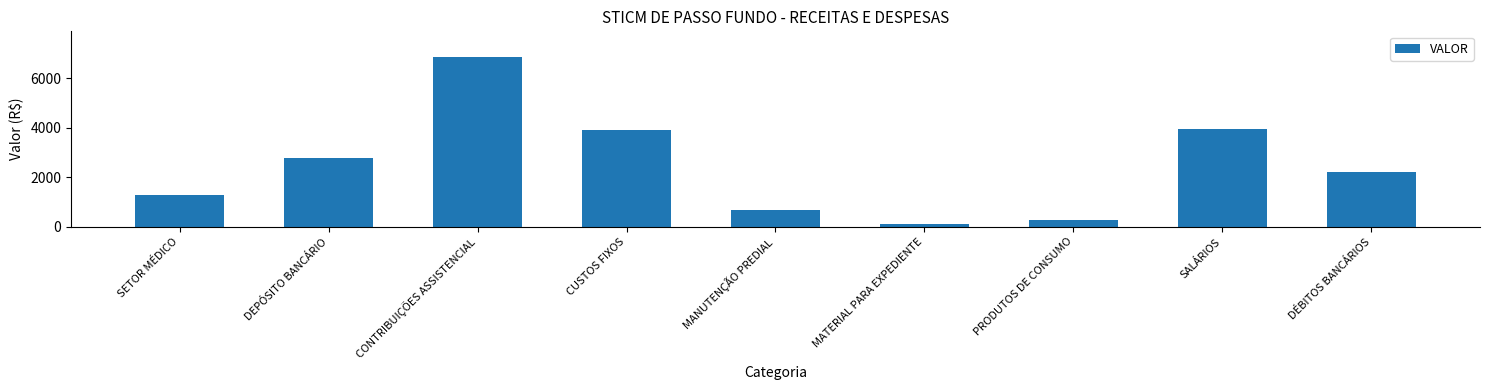

What is the difference between the values at DEPÓSITO BANCÁRIO and CUSTOS FIXOS?

1144.2